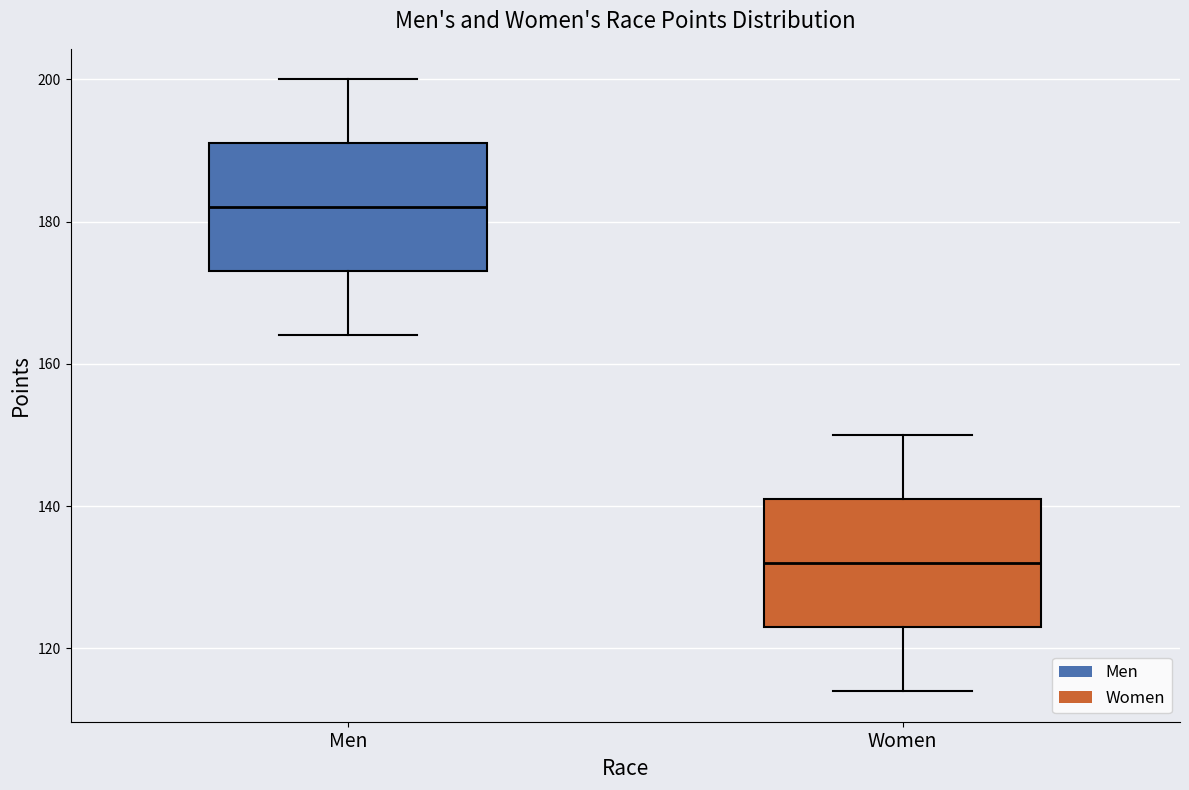

Reading left to right, transcribe this box plot: for each box, give where its median line is, the range the box spans, and where its two whiskers end, as read against the y-axis. The values are not printed on the chart, so give them approximately, as read against the axis.

Men: median 182, box 174 to 192, whiskers 164 to 200
Women: median 132, box 124 to 142, whiskers 114 to 150